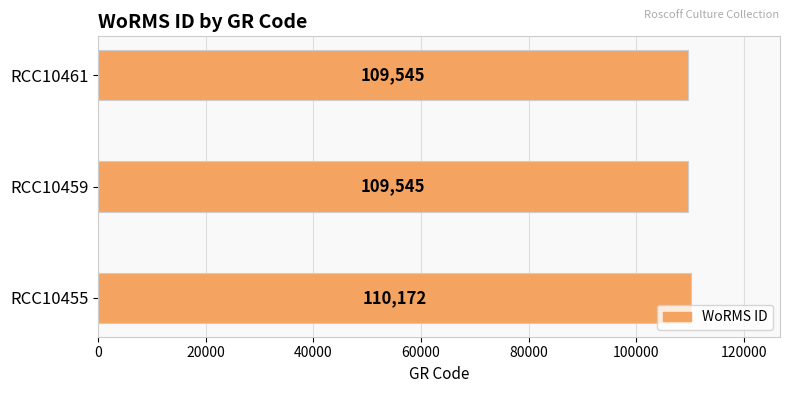

Reading bottom to top, transcribe all the data shown in this chart.

110172	109545	109545